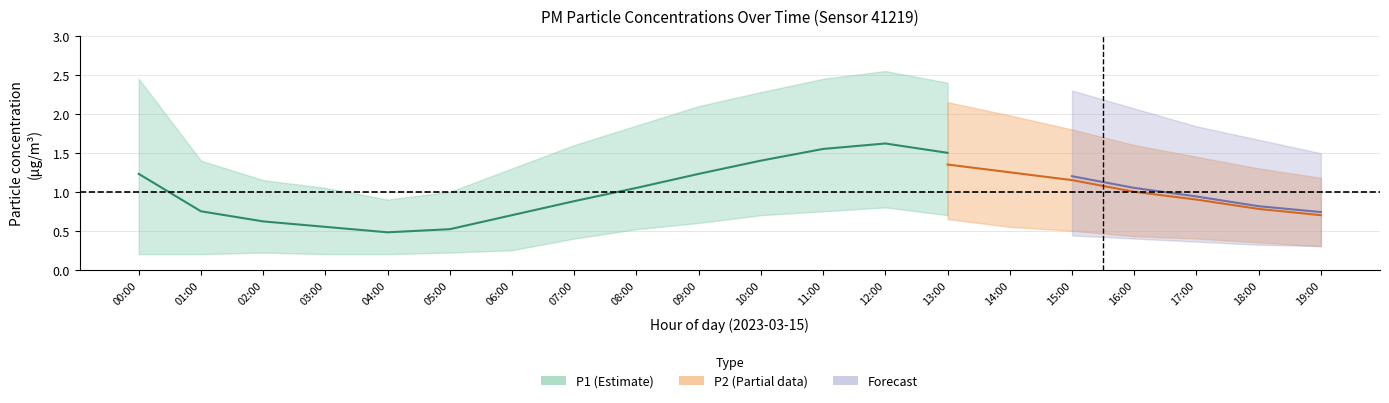

Does the chart display data point markers on the line(s)?

No